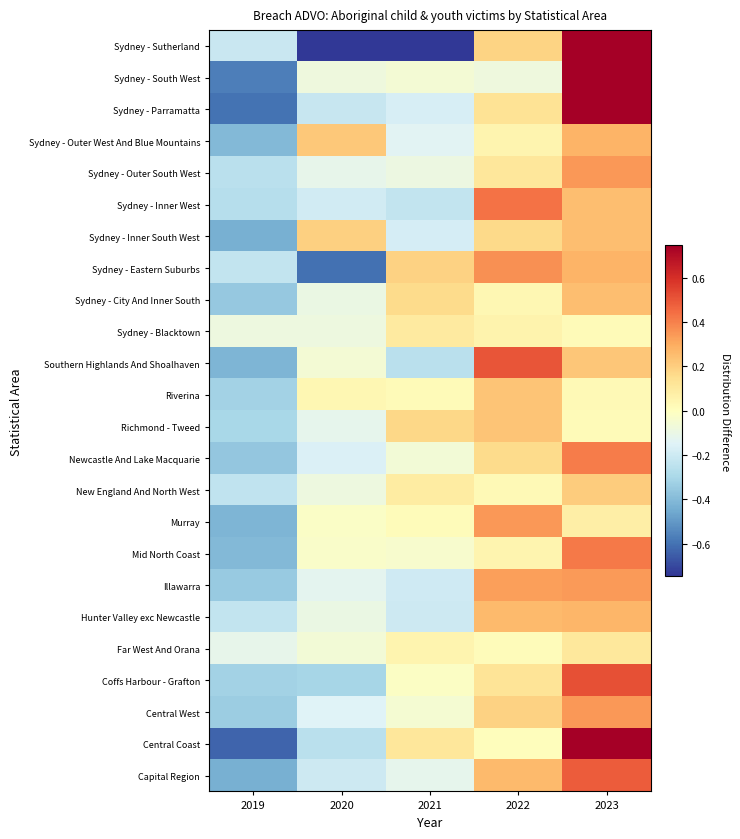

Reading right to left, extract all data points from this chart.

Capital Region: 2023=0.5	2022=0.3	2021=-0.1	2020=-0.2	2019=-0.4
Central Coast: 2023=0.8	2022=0.0	2021=0.1	2020=-0.3	2019=-0.6
Central West: 2023=0.3	2022=0.2	2021=-0.1	2020=-0.1	2019=-0.3
Coffs Harbour - Grafton: 2023=0.5	2022=0.1	2021=-0.0	2020=-0.3	2019=-0.3
Far West And Orana: 2023=0.1	2022=0.0	2021=0.0	2020=-0.1	2019=-0.1
Hunter Valley exc Newcastle: 2023=0.3	2022=0.3	2021=-0.2	2020=-0.1	2019=-0.2
Illawarra: 2023=0.3	2022=0.3	2021=-0.2	2020=-0.1	2019=-0.3
Mid North Coast: 2023=0.4	2022=0.1	2021=-0.0	2020=-0.0	2019=-0.4
Murray: 2023=0.1	2022=0.3	2021=0.0	2020=-0.0	2019=-0.4
New England And North West: 2023=0.2	2022=0.0	2021=0.1	2020=-0.1	2019=-0.2
Newcastle And Lake Macquarie: 2023=0.4	2022=0.2	2021=-0.1	2020=-0.2	2019=-0.4
Richmond - Tweed: 2023=0.0	2022=0.2	2021=0.2	2020=-0.1	2019=-0.3
Riverina: 2023=0.0	2022=0.2	2021=0.0	2020=0.0	2019=-0.3
Southern Highlands And Shoalhaven: 2023=0.2	2022=0.5	2021=-0.3	2020=-0.1	2019=-0.4
Sydney - Blacktown: 2023=0.0	2022=0.1	2021=0.1	2020=-0.1	2019=-0.1
Sydney - City And Inner South: 2023=0.2	2022=0.0	2021=0.2	2020=-0.1	2019=-0.4
Sydney - Eastern Suburbs: 2023=0.3	2022=0.4	2021=0.2	2020=-0.6	2019=-0.2
Sydney - Inner South West: 2023=0.2	2022=0.2	2021=-0.2	2020=0.2	2019=-0.4
Sydney - Inner West: 2023=0.2	2022=0.4	2021=-0.2	2020=-0.2	2019=-0.3
Sydney - Outer South West: 2023=0.3	2022=0.1	2021=-0.1	2020=-0.1	2019=-0.3
Sydney - Outer West And Blue Mountains: 2023=0.3	2022=0.0	2021=-0.1	2020=0.2	2019=-0.4
Sydney - Parramatta: 2023=0.9	2022=0.1	2021=-0.2	2020=-0.2	2019=-0.6
Sydney - South West: 2023=0.8	2022=-0.1	2021=-0.1	2020=-0.1	2019=-0.6
Sydney - Sutherland: 2023=1.5	2022=0.2	2021=-0.7	2020=-0.7	2019=-0.2